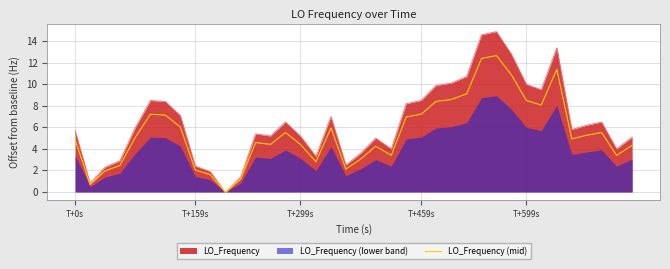

What is the maximum value for LO_Frequency (mid)?

12.7